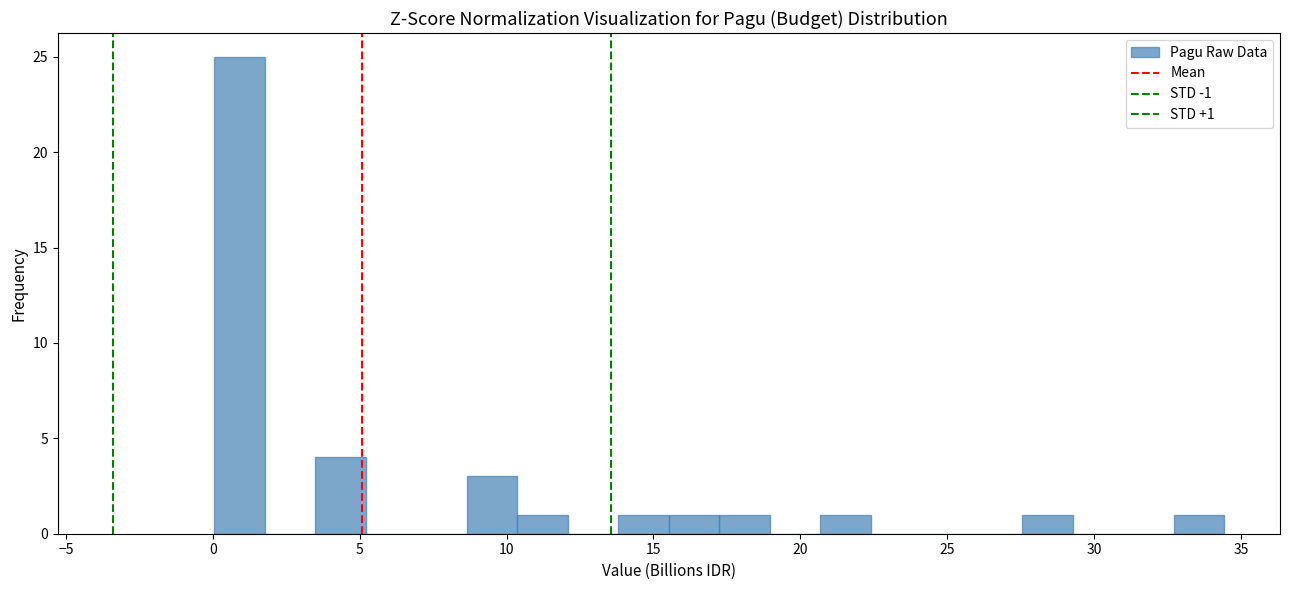

Around what value on the x-axis is the tallest bar? Give the approximate position of its centre, as read against the axis.

1.0